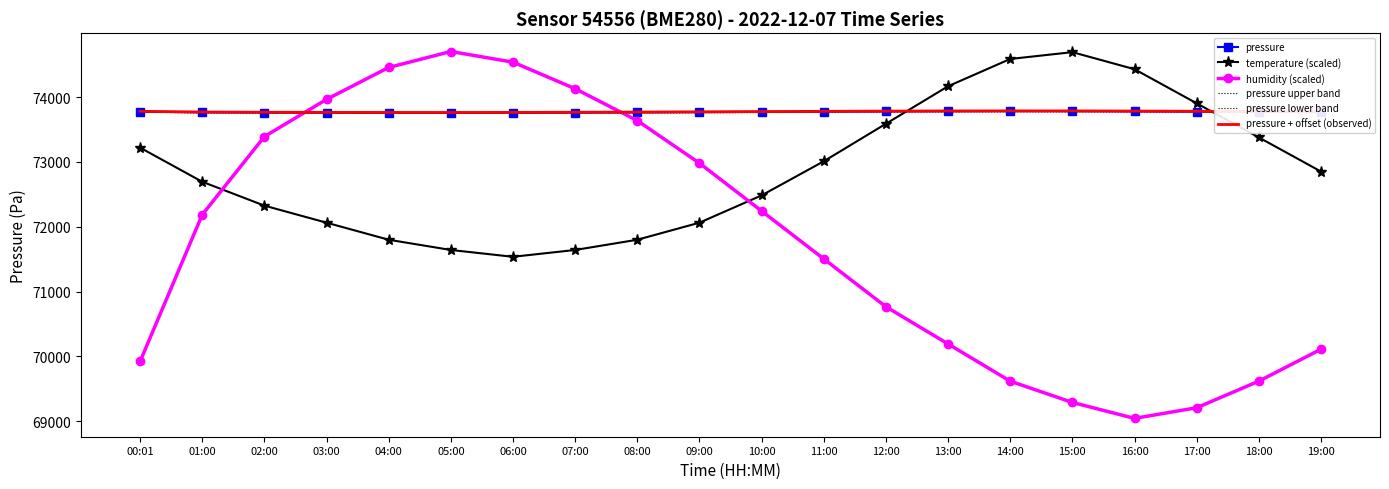

True or false: pressure has a value of 73760.5 at 02:00.

True